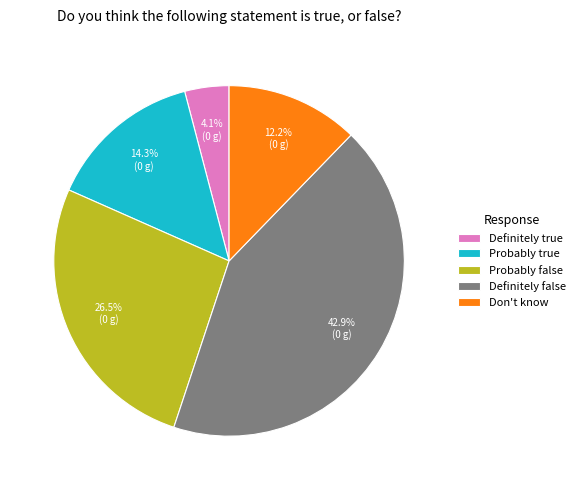

The Definitely false slice represents 43% of the pie. True or false?

True